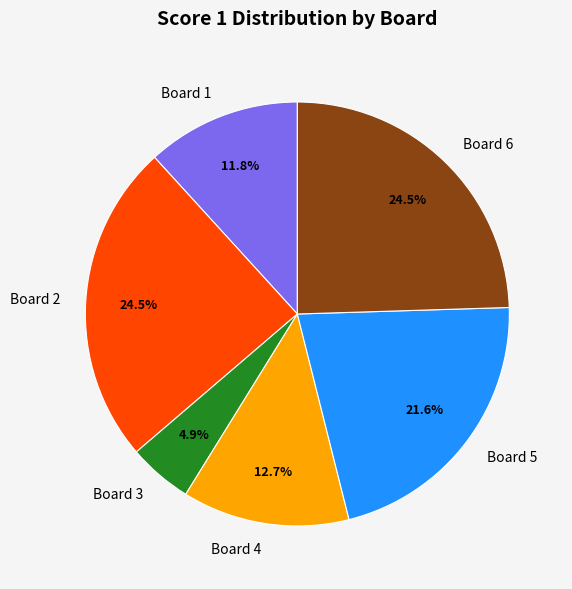

Which category has the smallest portion of the pie?

Board 3